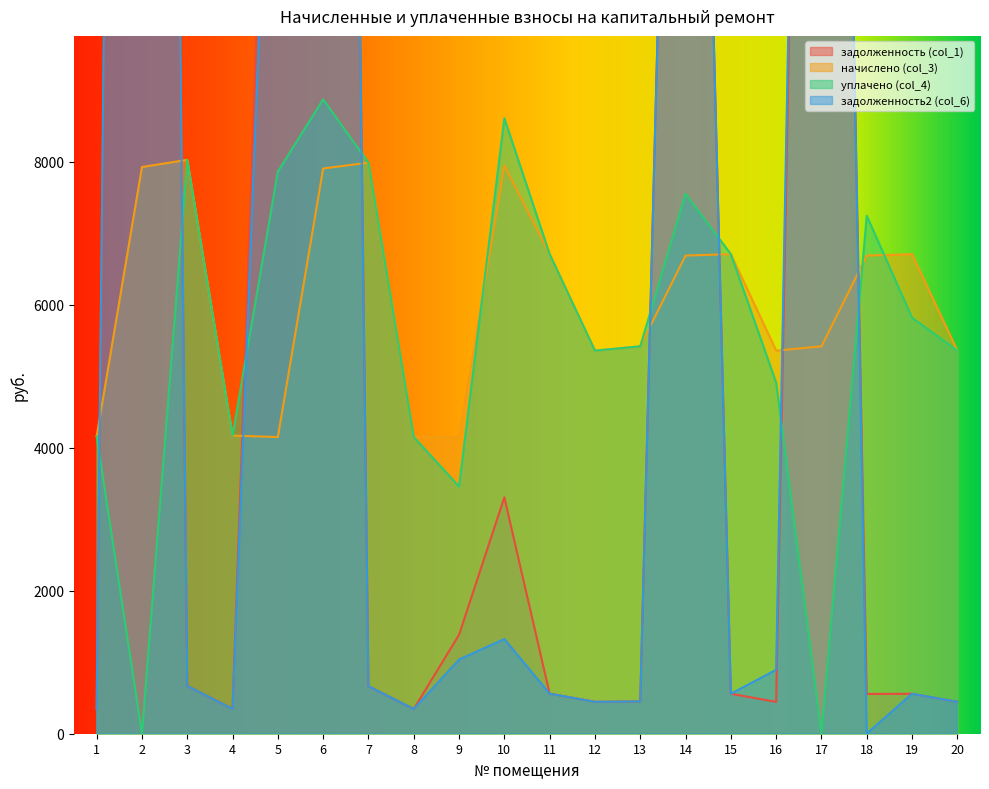

What value does the начислено (col_3) series have at 13?

5416.6